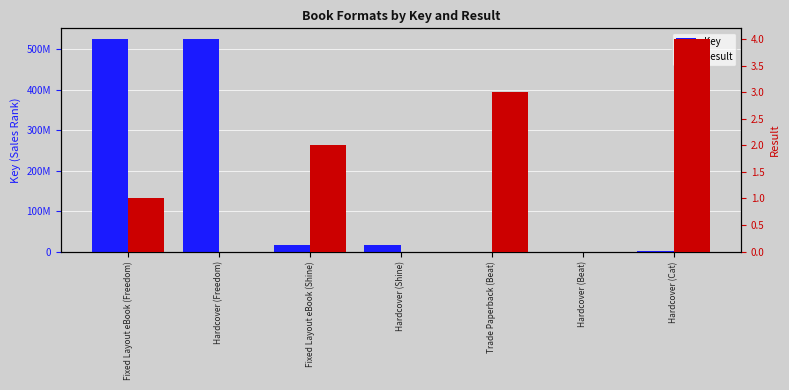

At Hardcover (Freedom), list the series in order from largest to smallest.

Key, Result